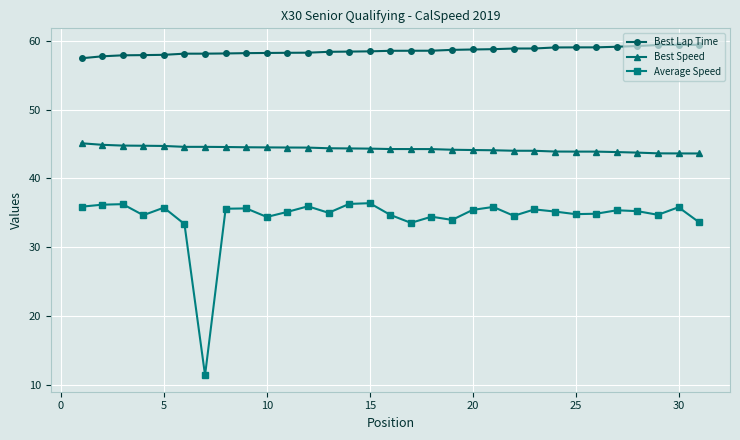

What is the sum of all Average Speed values?

1066.0